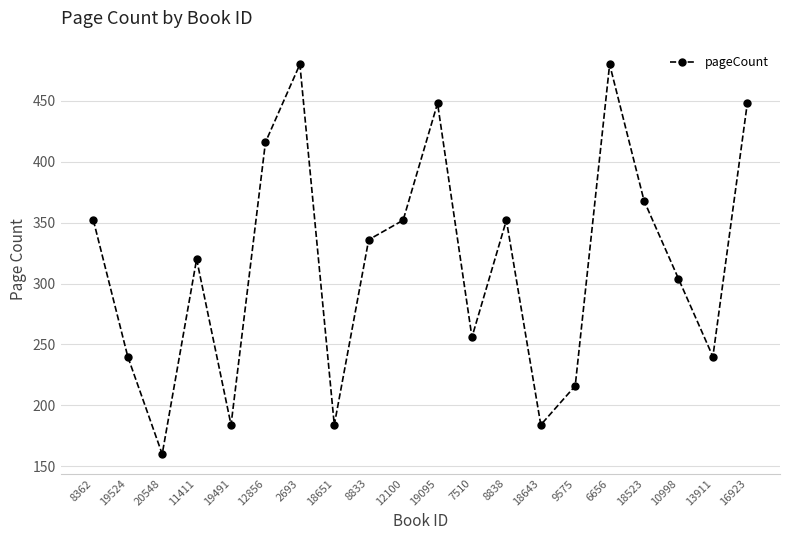

Reading left to right, list all the values displayed in this chart.

8362=352	19524=240	20548=160	11411=320	19491=184	12856=416	2693=480	18651=184	8833=336	12100=352	19095=448	7510=256	8838=352	18643=184	9575=216	6656=480	18523=368	10998=304	13911=240	16923=448